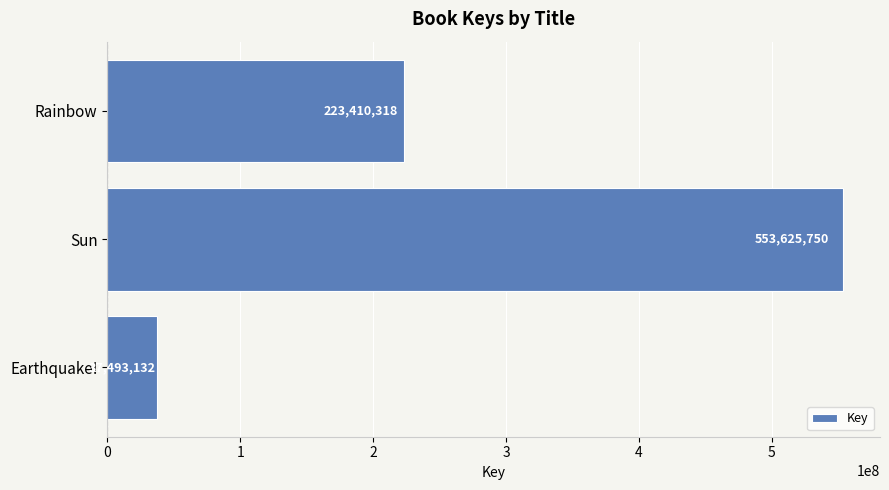

Which has a higher value, Earthquake! or Sun?

Sun